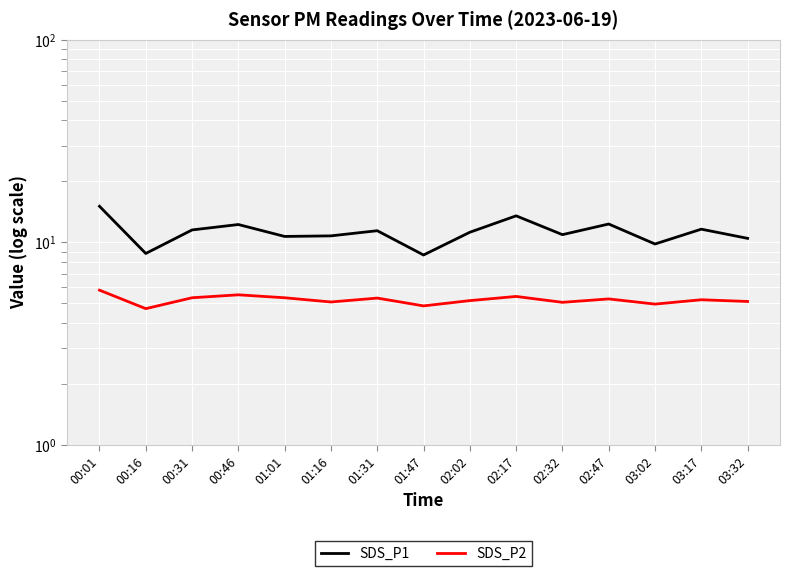

What is the difference between the SDS_P1 values at 01:47 and 03:32?

1.8